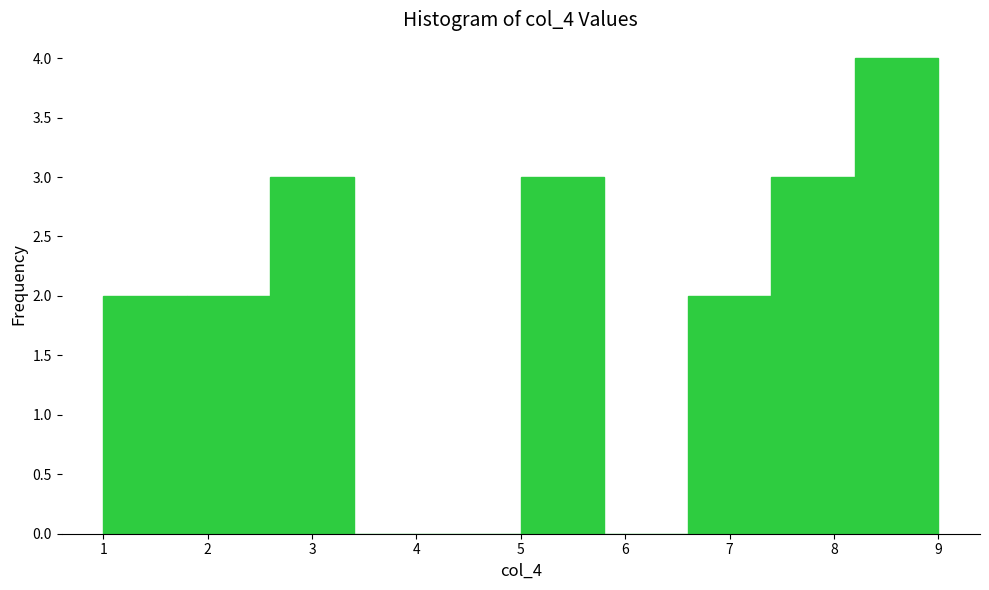

How tall is the bar that spans 1.8 to 2.6 on the x-axis? The values are not printed on the chart, so give them approximately, as read against the axis.

2